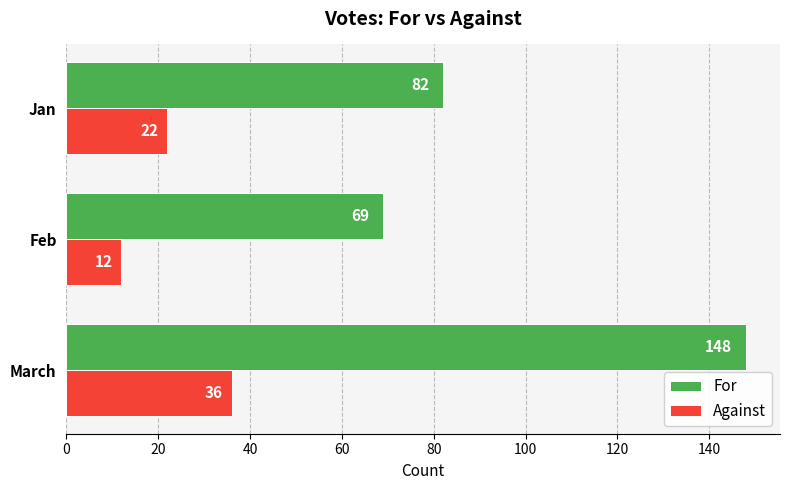

Where is Against nearest to the value 24?

Jan